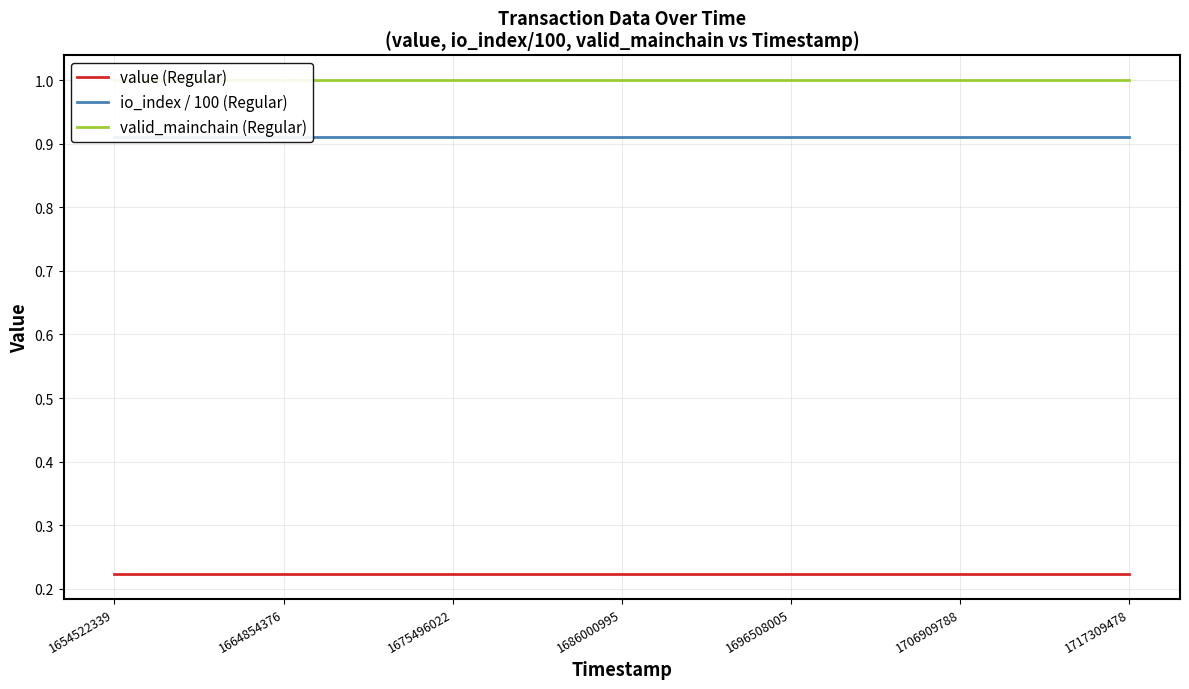

Which series has the widest spread of values?

value (Regular)